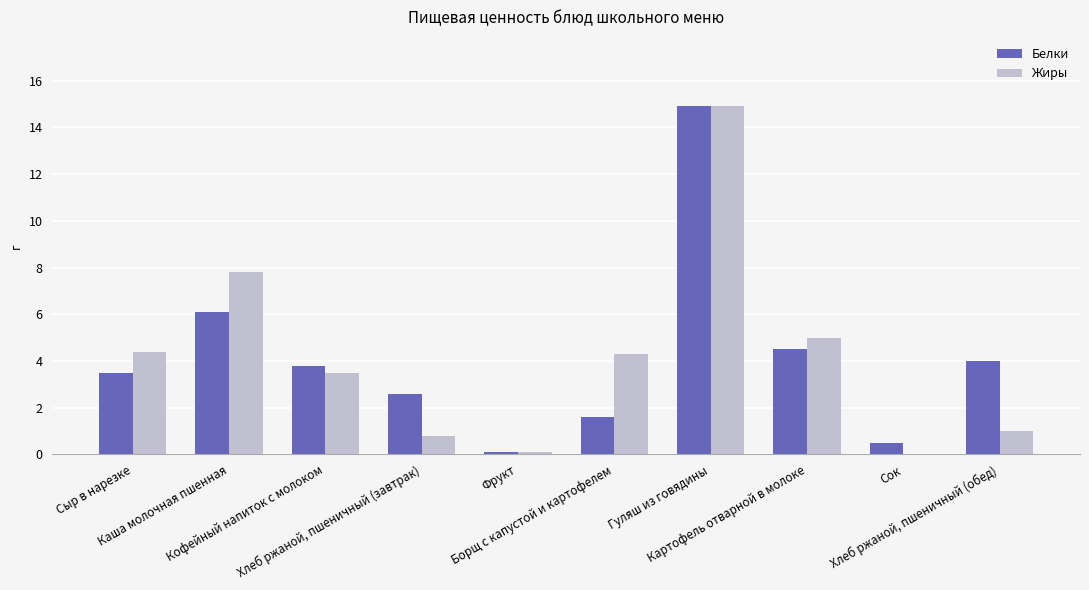

What is the highest value of the Жиры series?

14.9